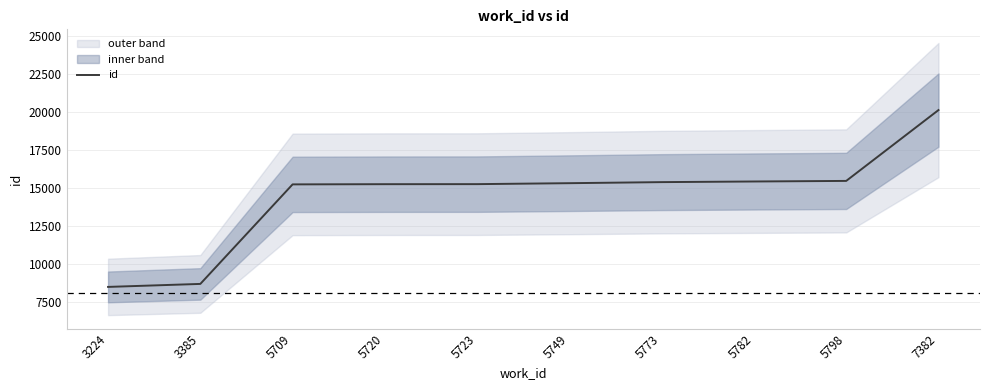

How many series are shown in this chart?

1